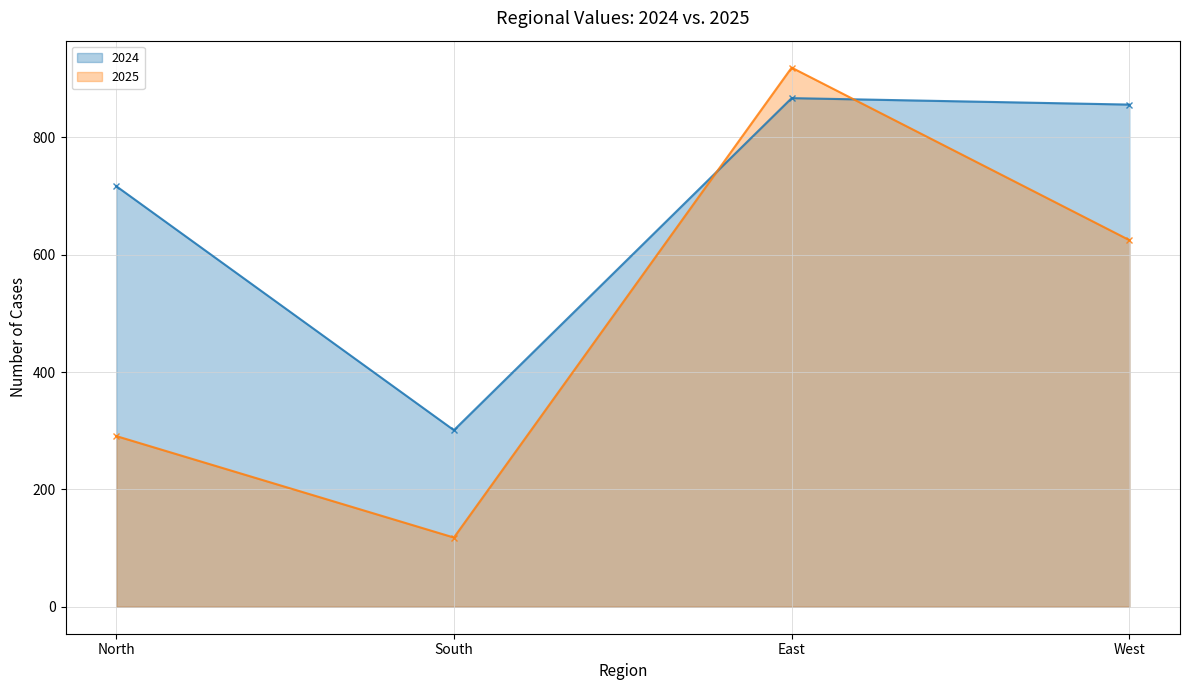

What is the label of the 1st point from the left?

North